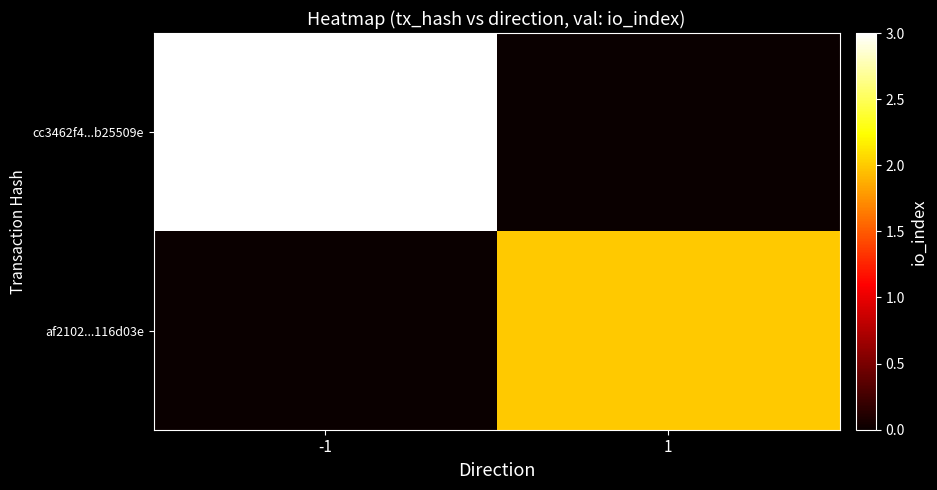

Between -1 and 1, which series saw the biggest shift?

cc3462f4...b25509e